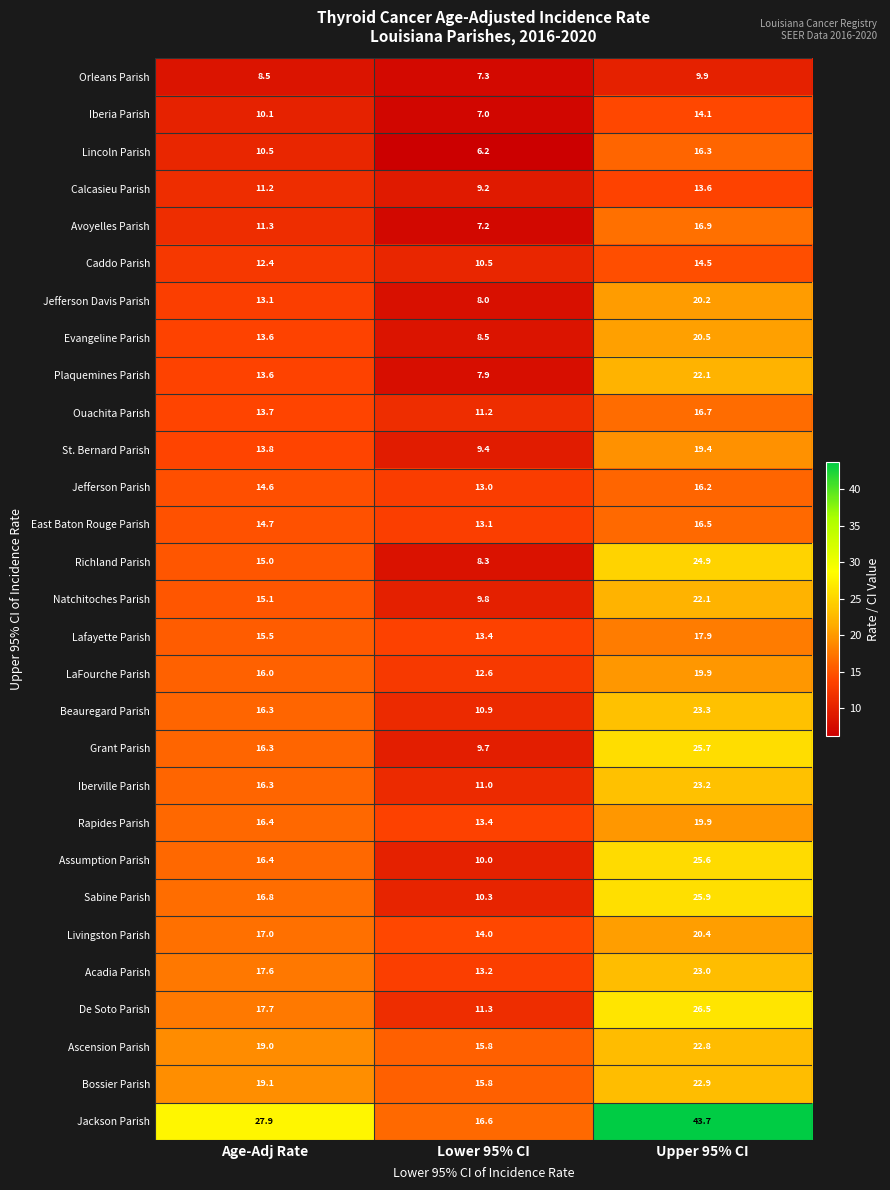

At which category does the chart reach its minimum across all series?

Lower 95% CI